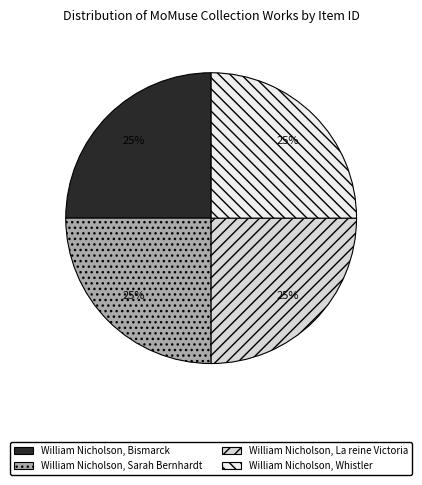

Count the number of slices in the pie.

4